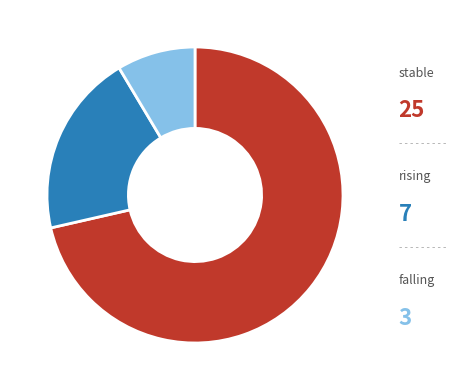

What percentage is the rising slice, to the nearest percent?

20%